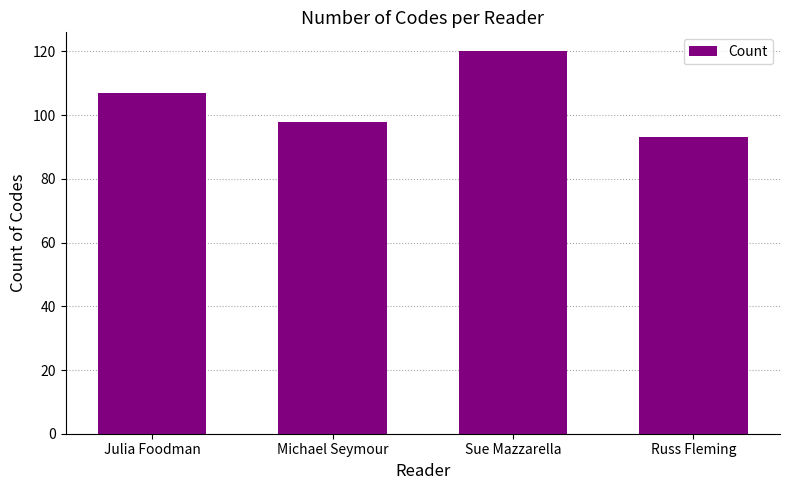

Which label corresponds to the smallest value in the chart?

Russ Fleming